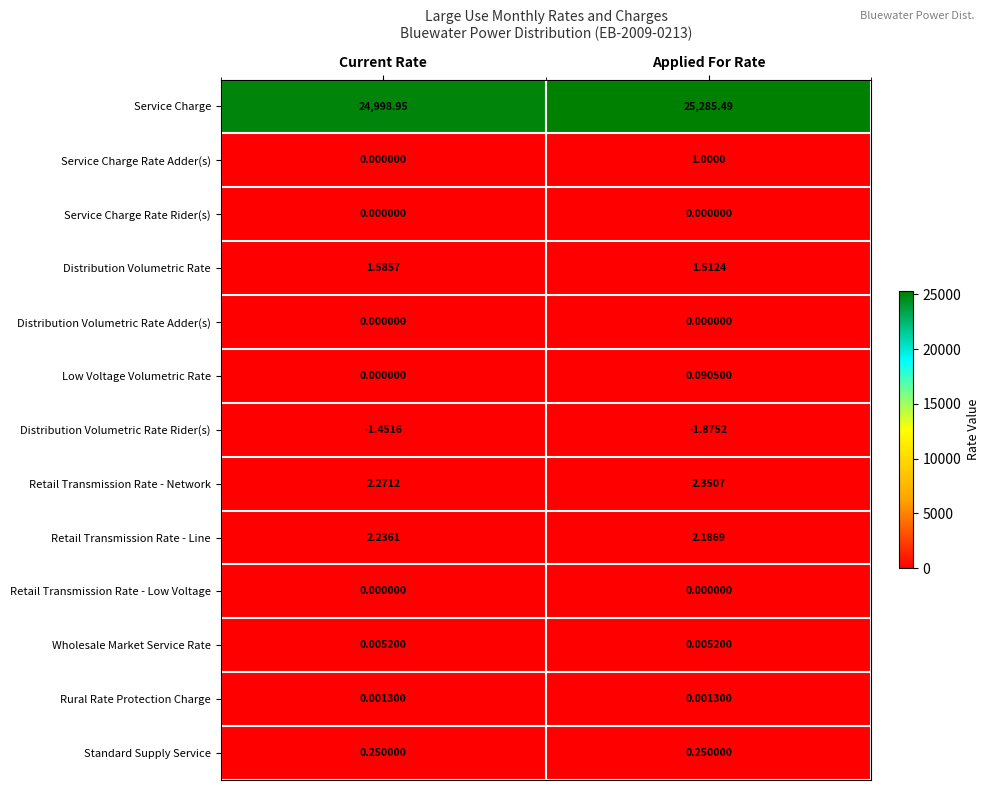

Where is Retail Transmission Rate - Line nearest to the value 2?

Applied For Rate